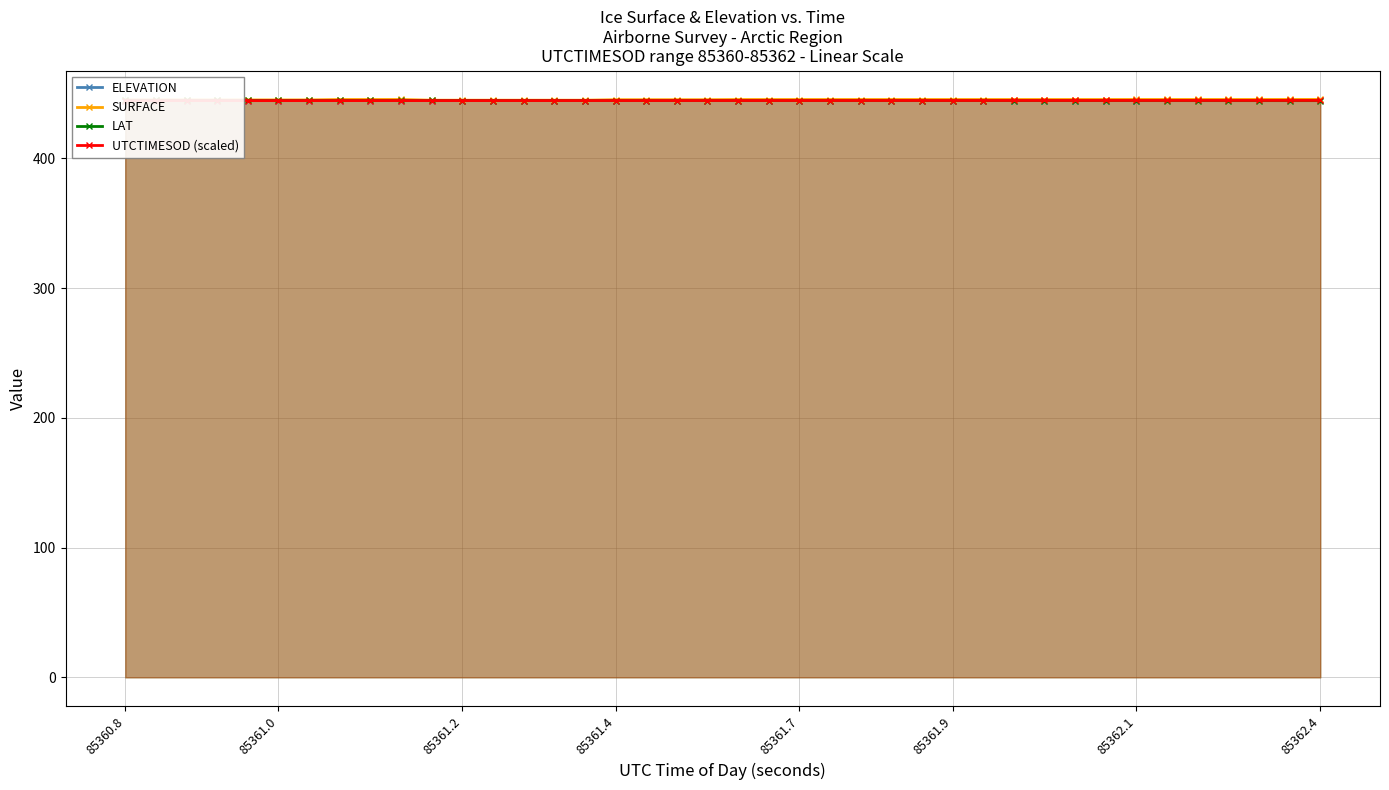

Does the chart display data point markers on the line(s)?

Yes